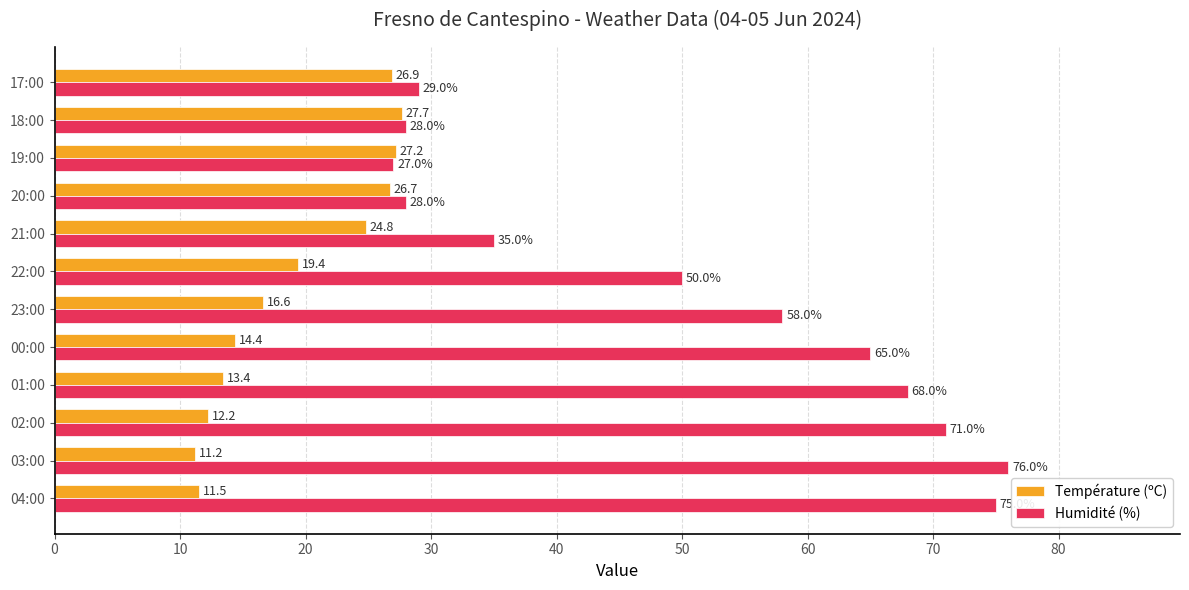

What is the average value of the Humidité (%) series?

50.8